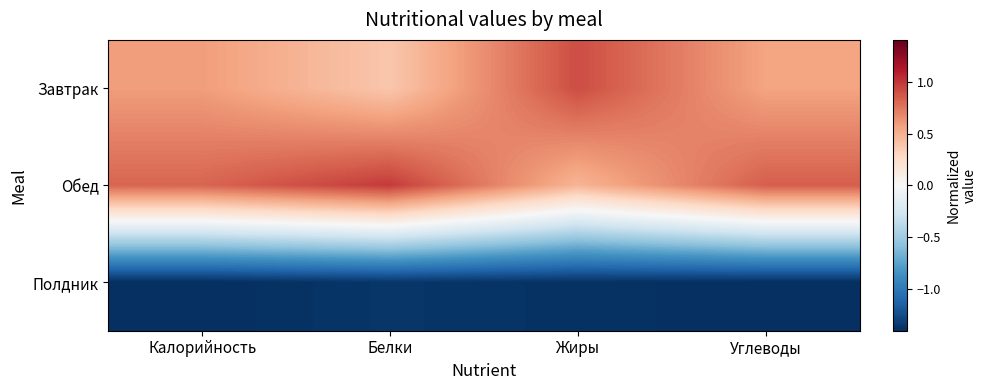

Count the number of categories in the chart.

4